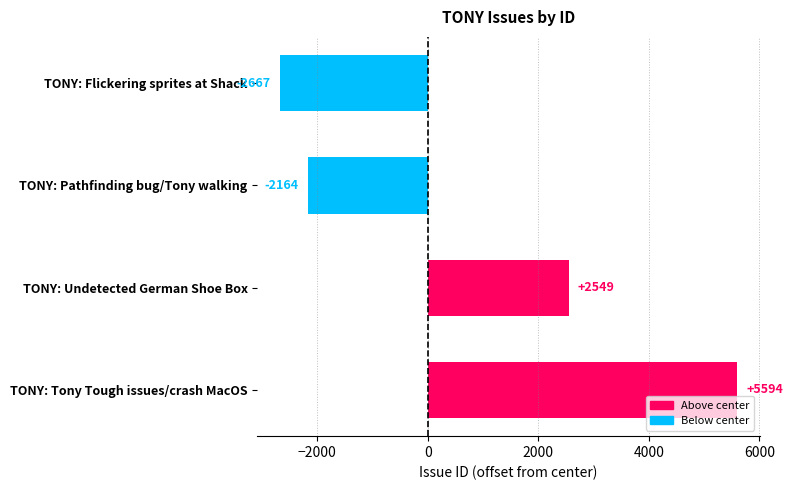

Are the bars horizontal?

Yes